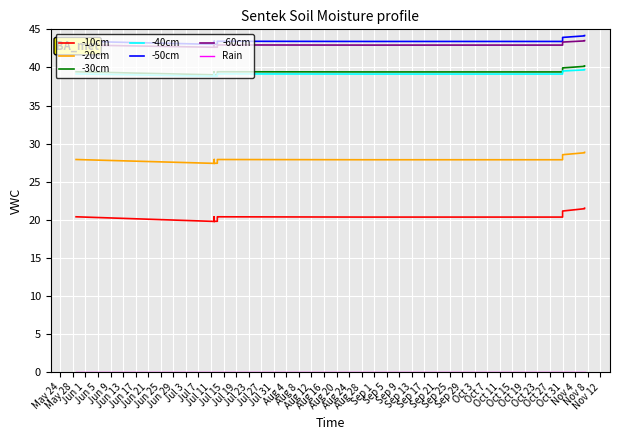

Between Jun 21 and Jul 3, which is larger?

Jun 21